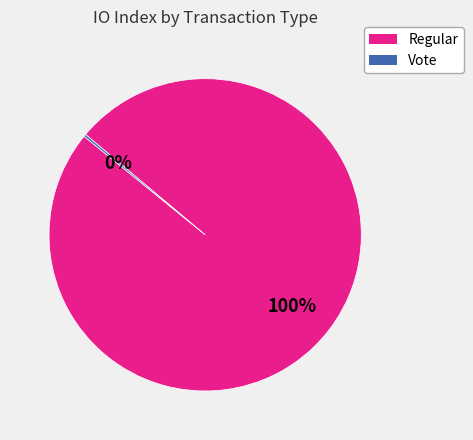

Which category has the biggest portion of the pie?

Regular